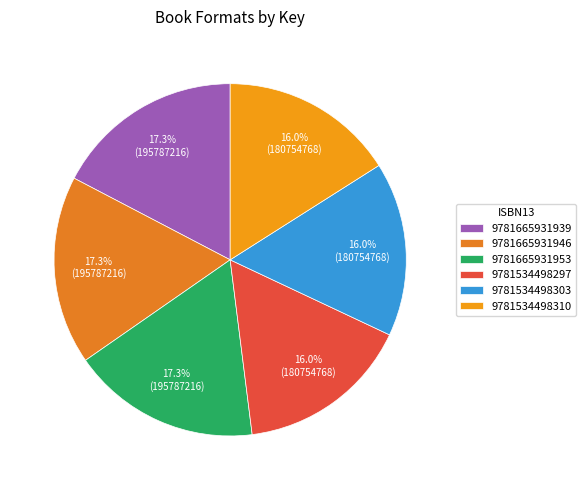

Is there a majority slice in this chart?

No